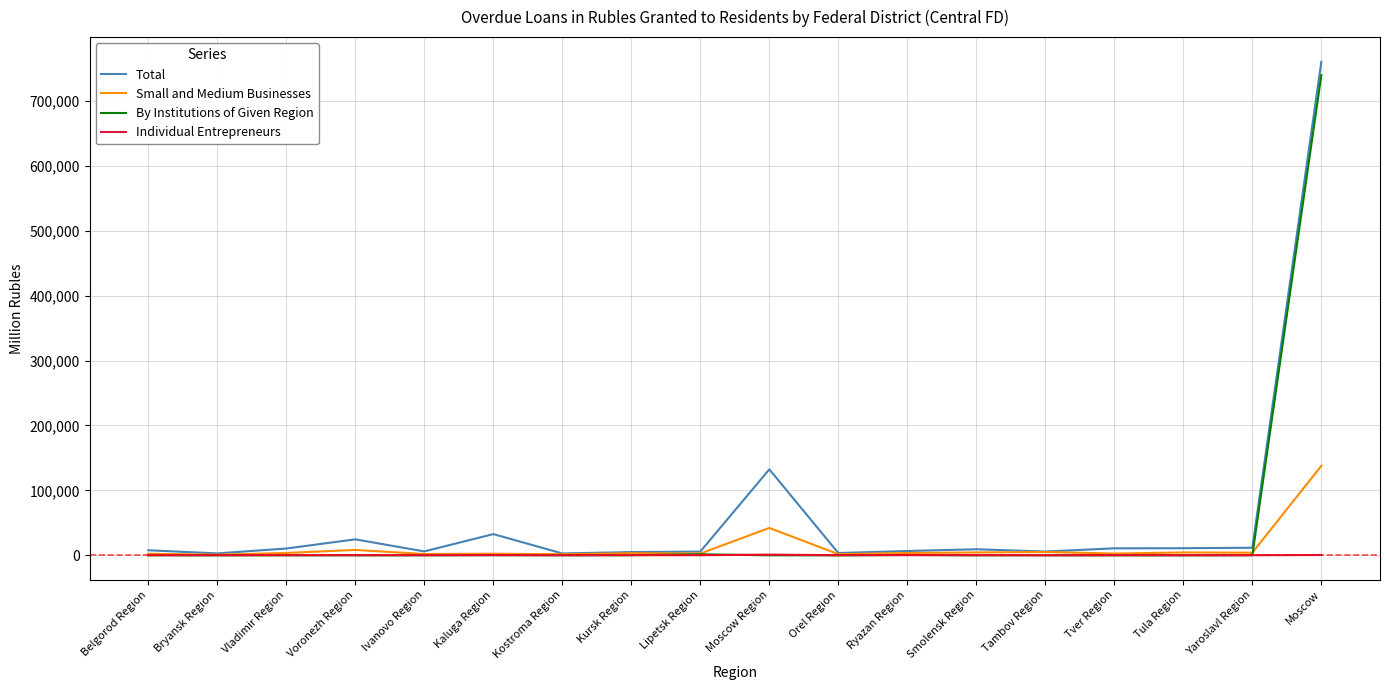

How many lines are shown in the chart?

4